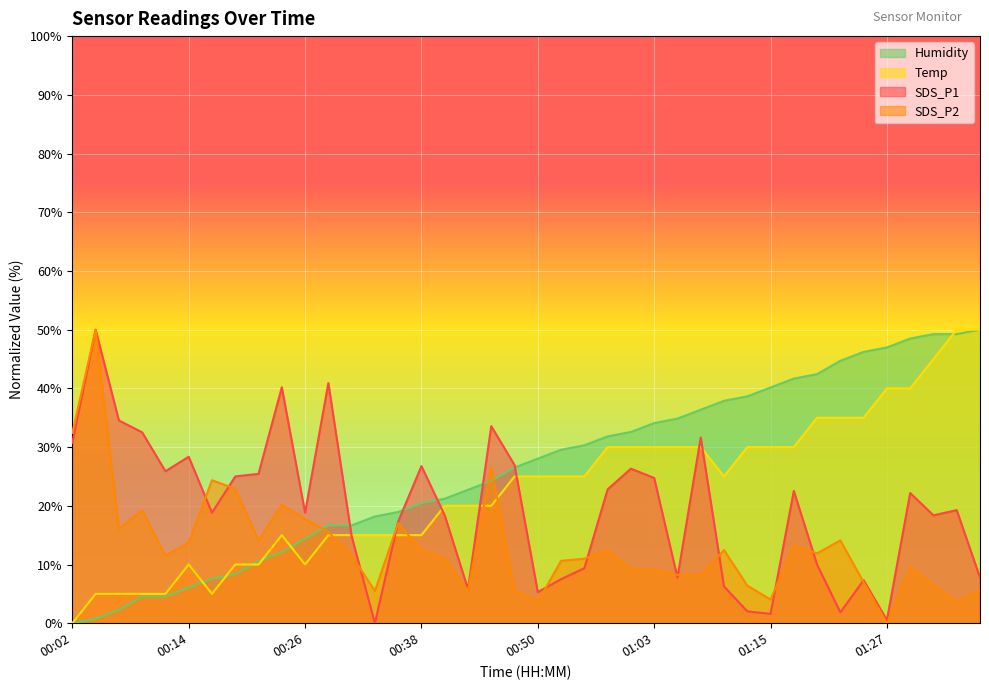

At how many categories does at least one series exceed 40?

13